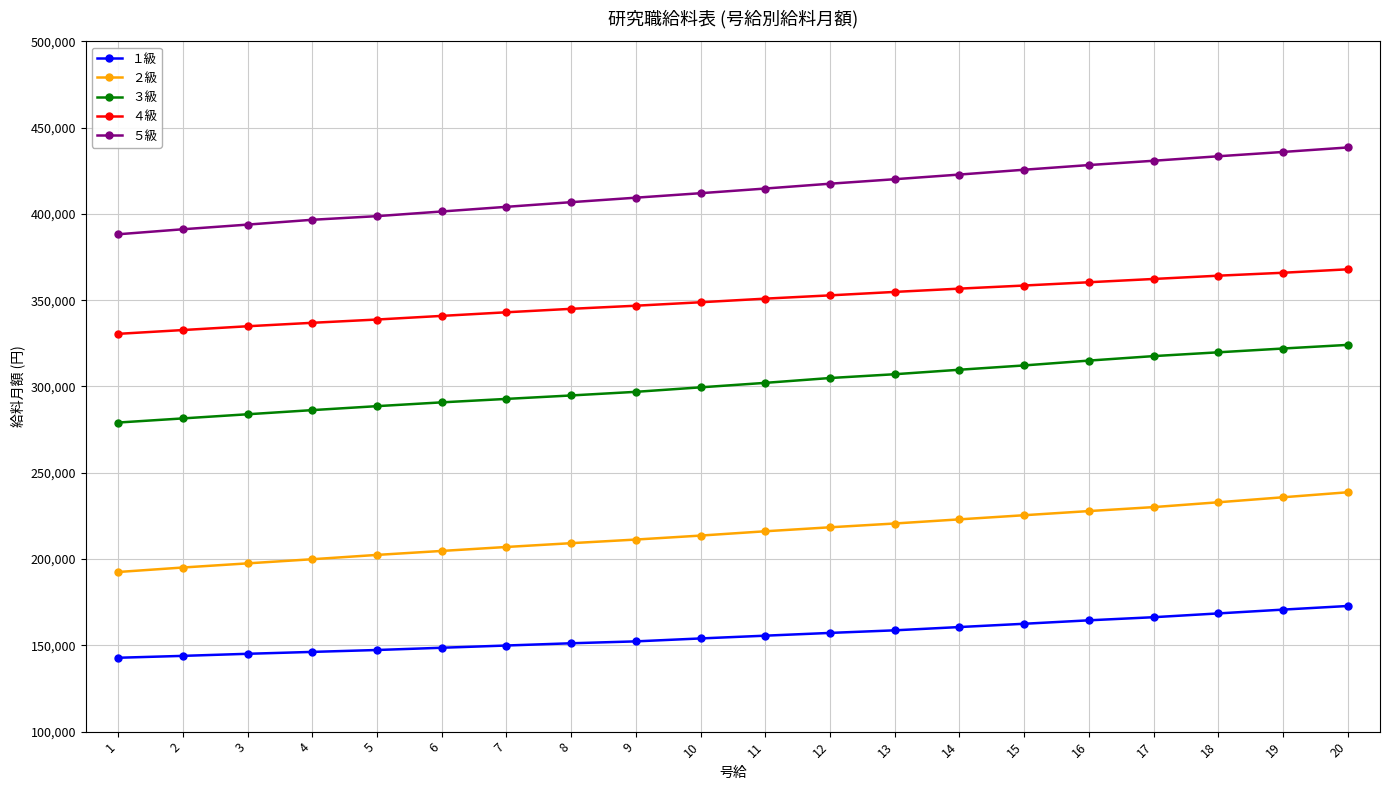

True or false: ２級 and １級 cross at least once.

False